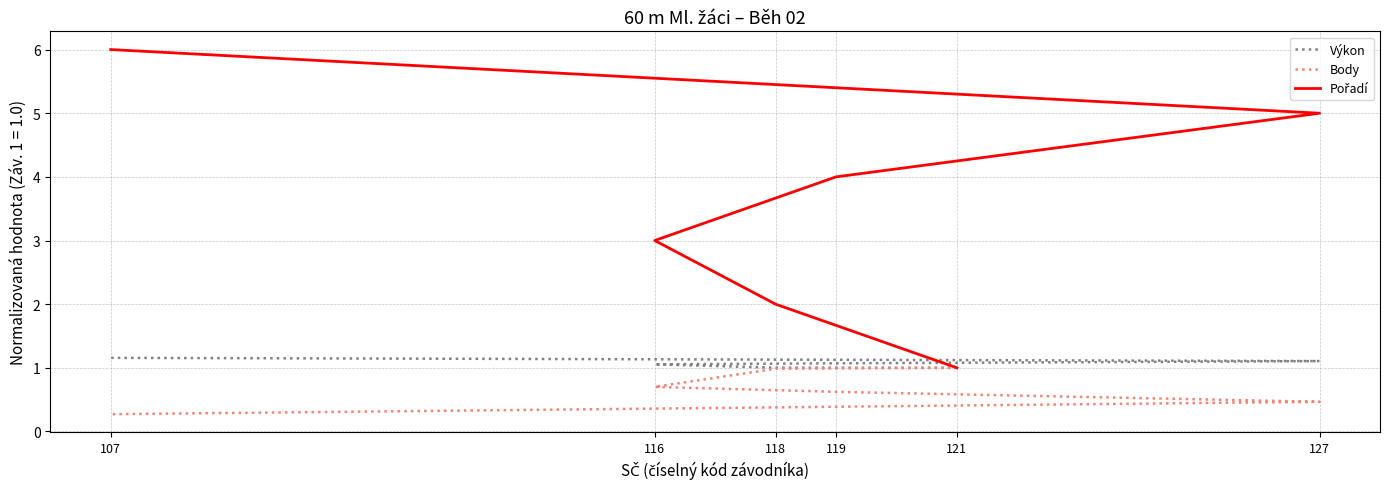

Reading right to left, list all the values displayed in this chart.

Výkon: 107=1.2	127=1.1	119=1.1	116=1.1	118=1.0	121=1.0
Body: 107=0.3	127=0.5	119=0.6	116=0.7	118=1.0	121=1.0
Pořadí: 107=6.0	127=5.0	119=4.0	116=3.0	118=2.0	121=1.0